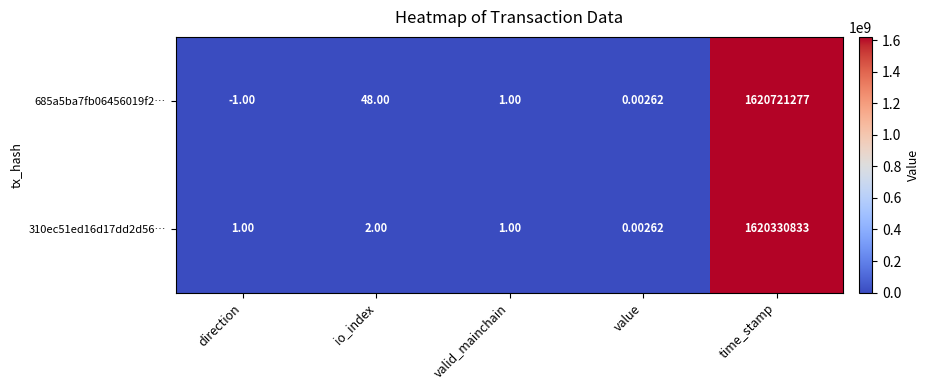

At which label is 685a5ba7fb06456019f2… closest to 810360638?

io_index